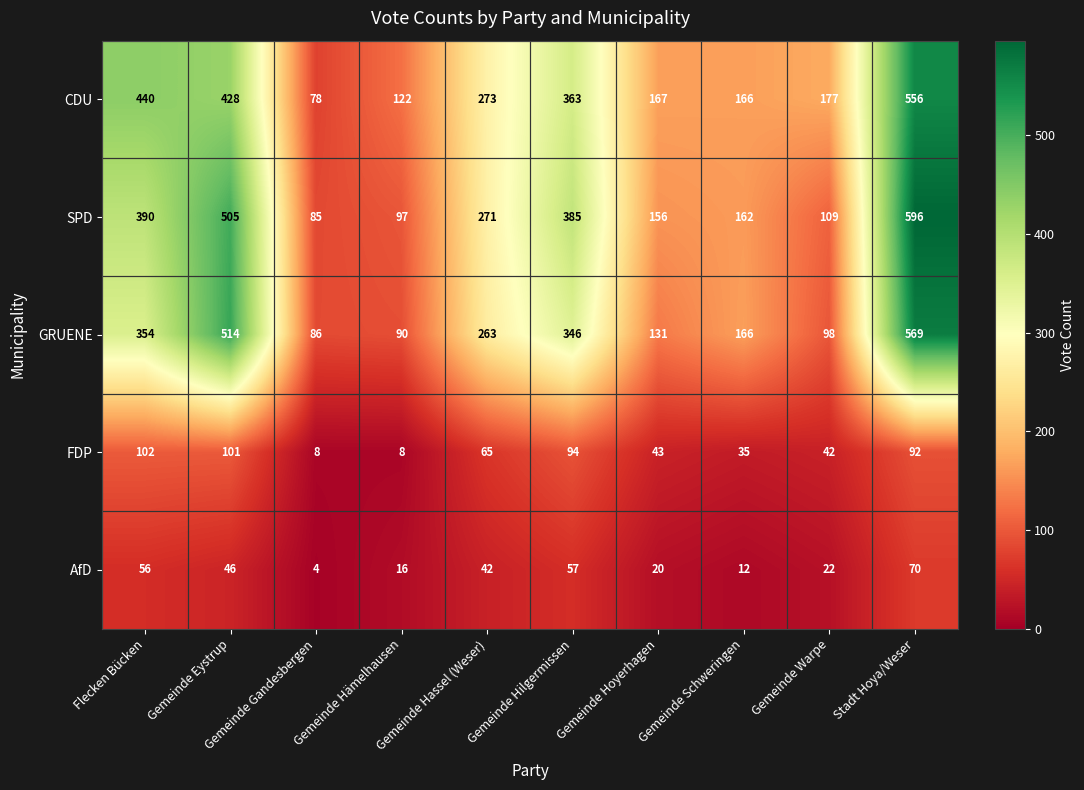

How many distinct data groups are displayed?

5